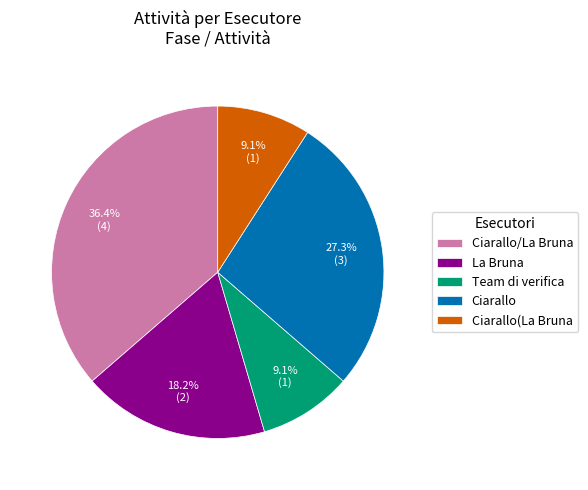

Count the number of slices in the pie.

5